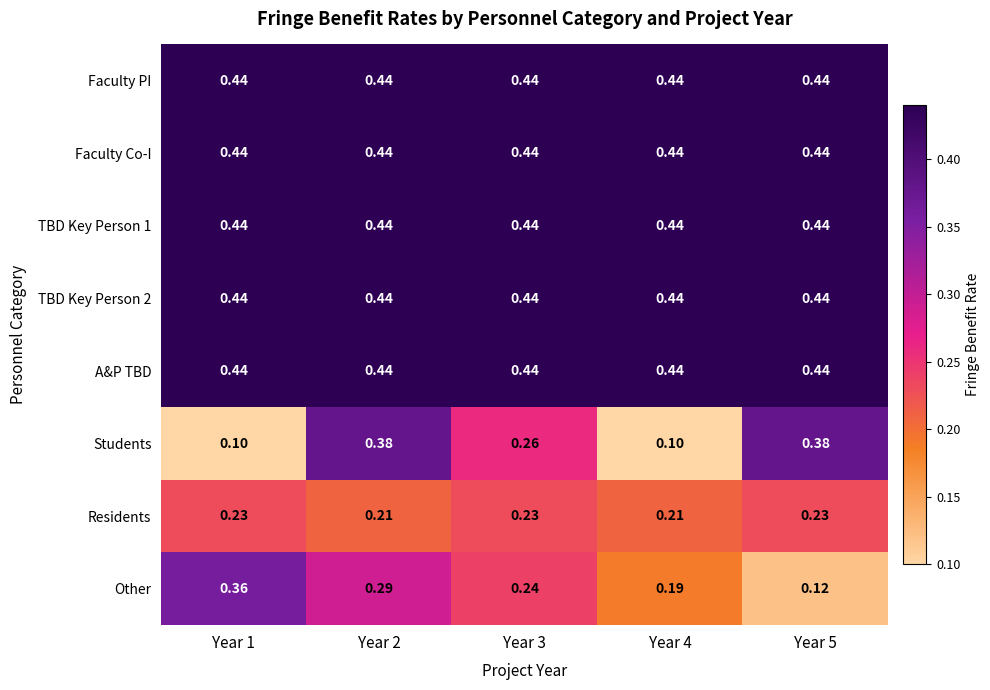

Between Year 2 and Year 4, which series saw the biggest shift?

Students